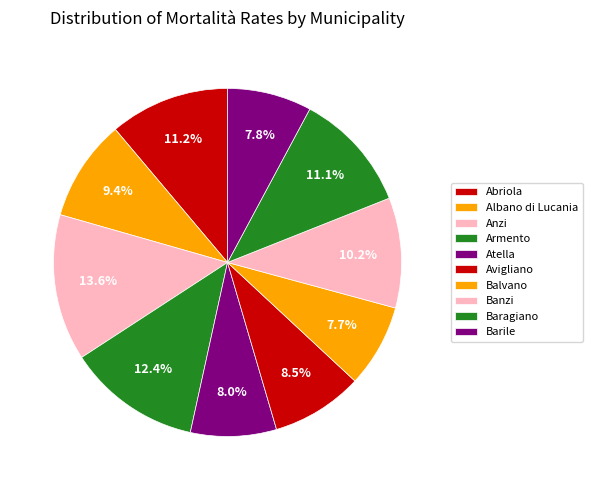

How many slices are in this pie chart?

10